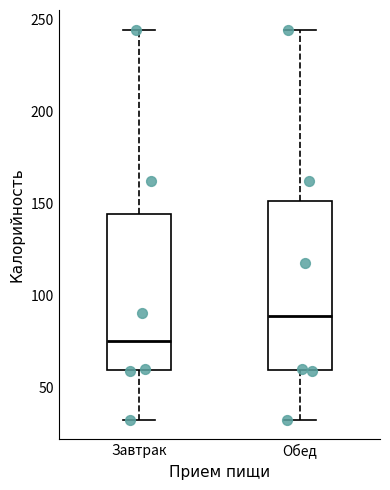

Which box's median line is the highest?

Обед